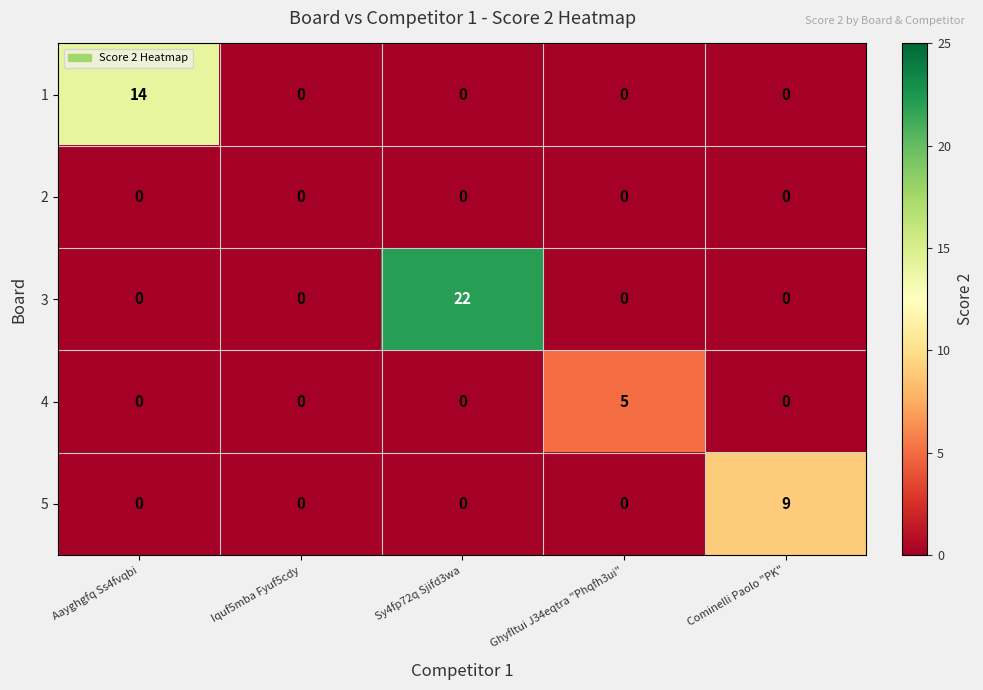

What is the difference between the highest and lowest values at Cominelli Paolo "PK"?

9